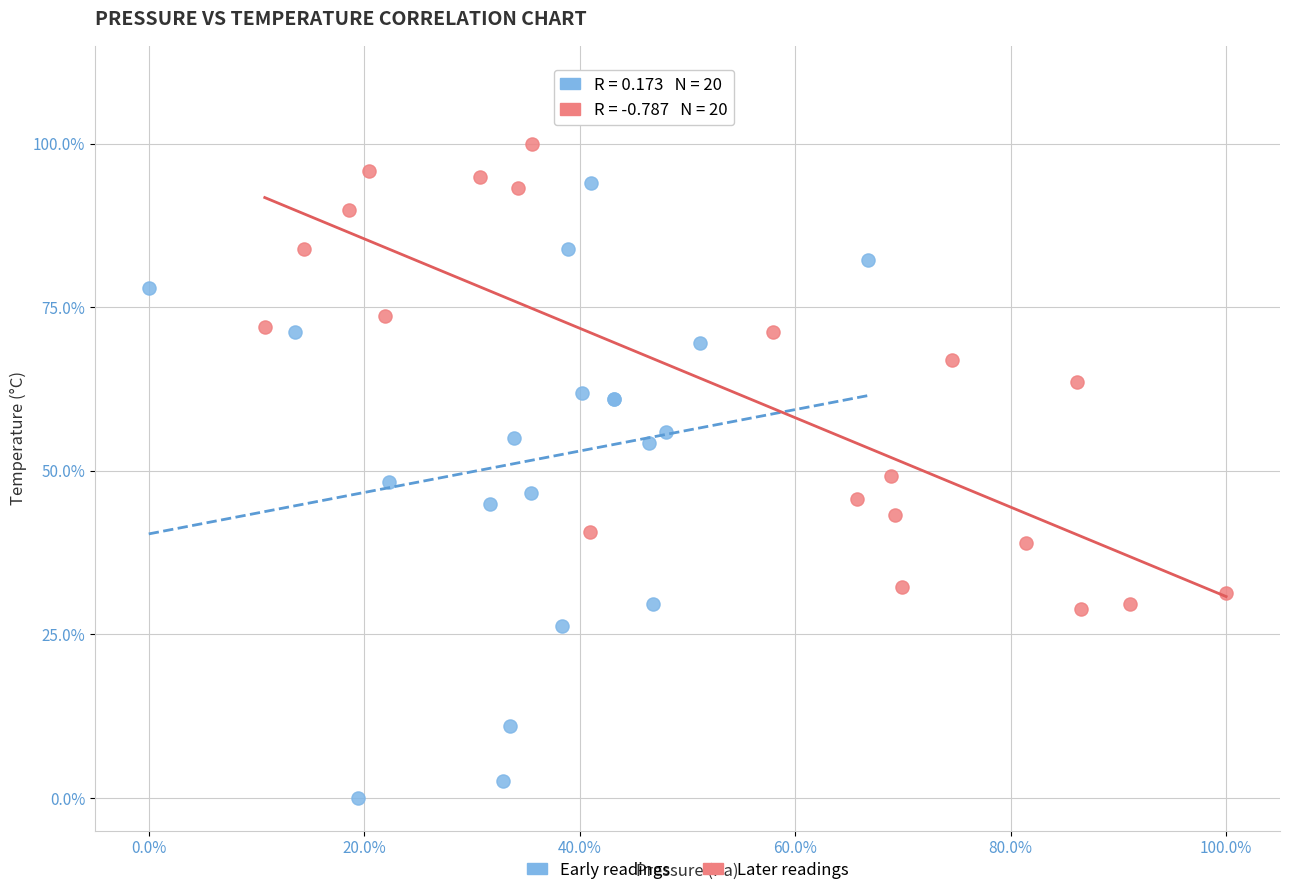

Which series has the largest Y range (max minus min)?

Early readings